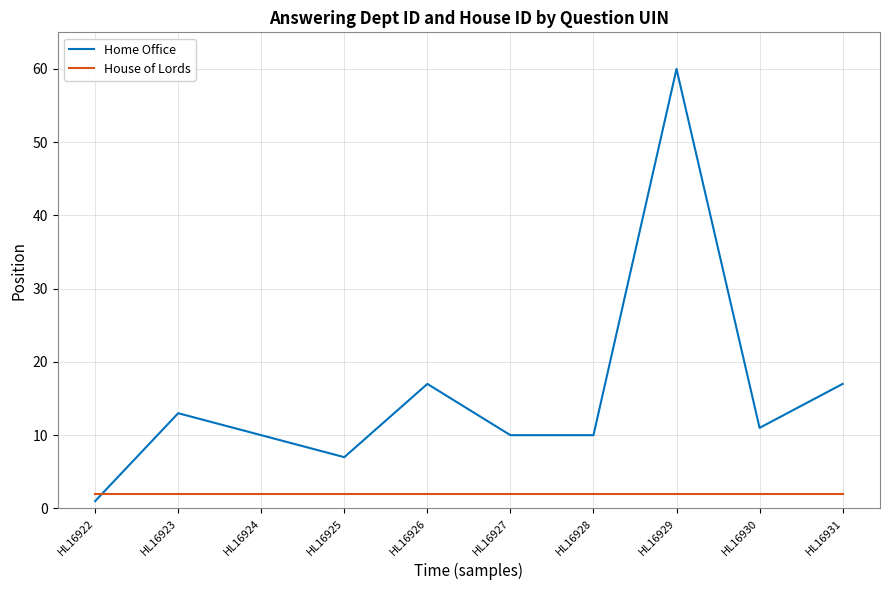

Reading left to right, extract all data points from this chart.

Home Office: HL16922=1	HL16923=13	HL16924=10	HL16925=7	HL16926=17	HL16927=10	HL16928=10	HL16929=60	HL16930=11	HL16931=17
House of Lords: HL16922=2	HL16923=2	HL16924=2	HL16925=2	HL16926=2	HL16927=2	HL16928=2	HL16929=2	HL16930=2	HL16931=2